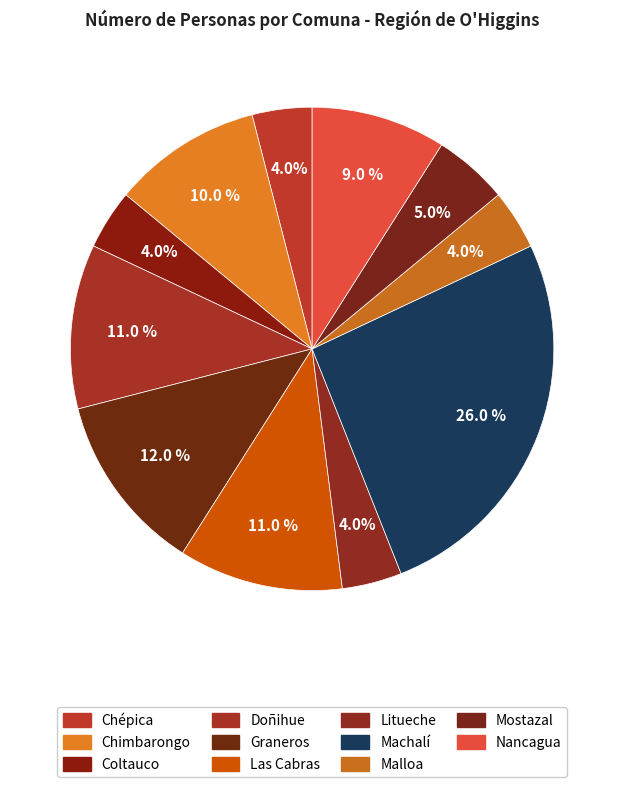

How many segments does this pie chart have?

11